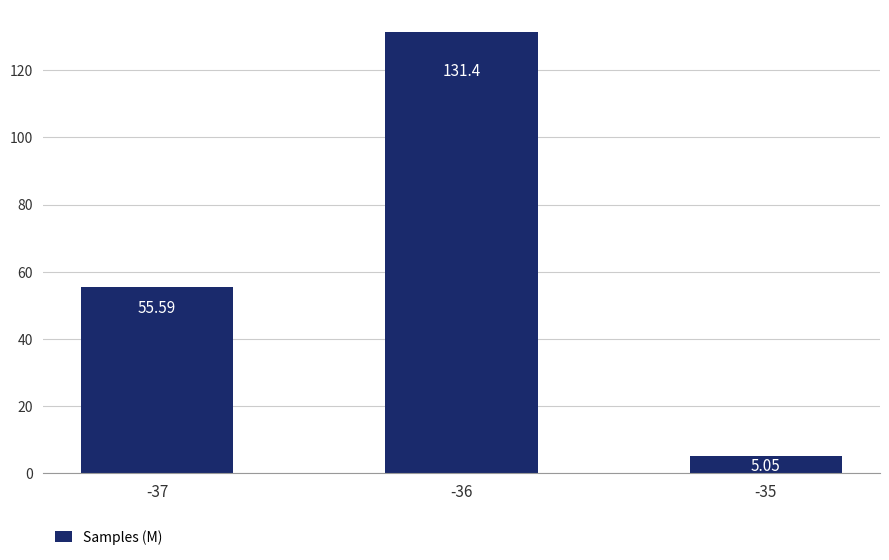

Read the value at -37.

55.6